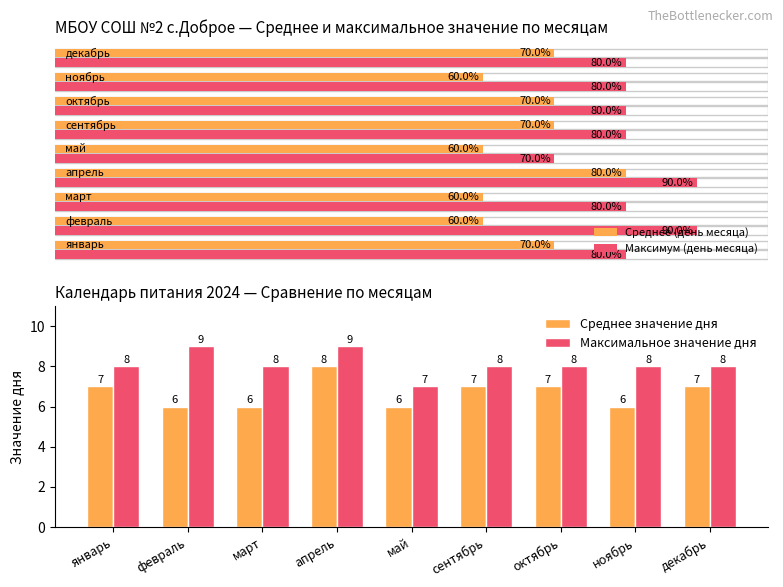

Between февраль and апрель, which series saw the biggest shift?

Среднее значение дня